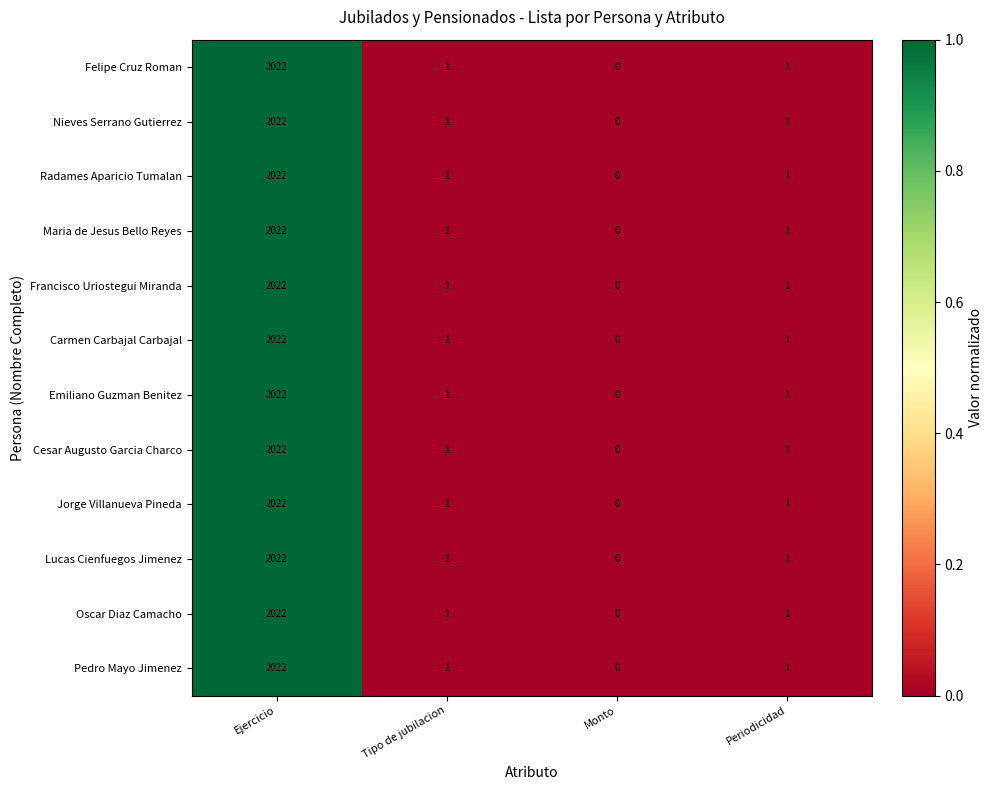

The value of Lucas Cienfuegos Jimenez at Periodicidad is 2. True or false?

False